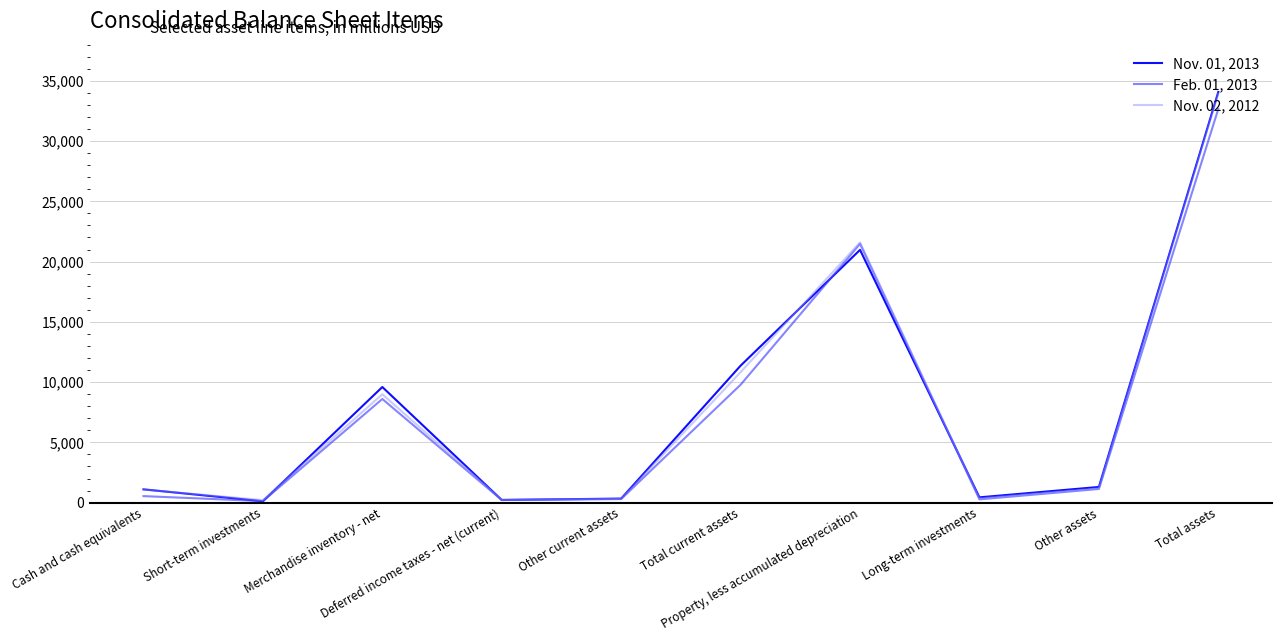

Is the value of Feb. 01, 2013 at Property, less accumulated depreciation greater than the value of Nov. 02, 2012 at Merchandise inventory - net?

Yes